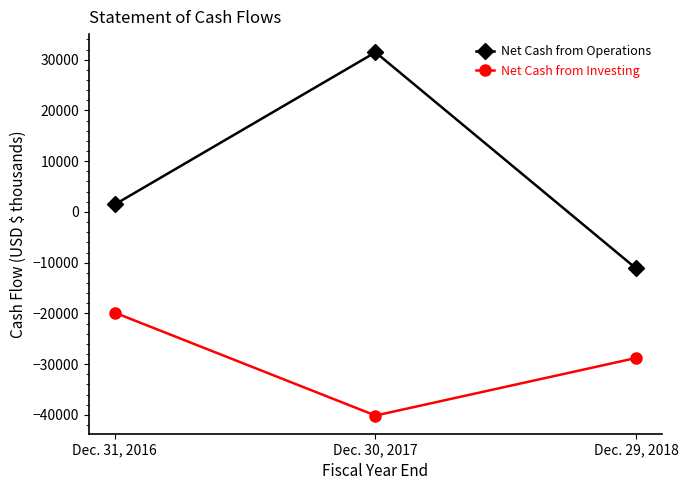

Which series has the largest range (max minus min)?

Net Cash from Operations